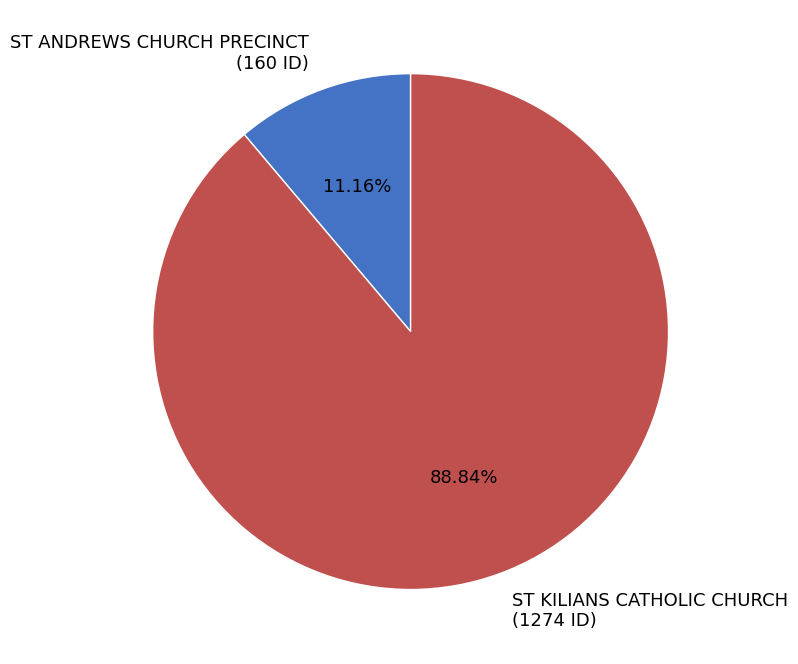

How many slices are in this pie chart?

2